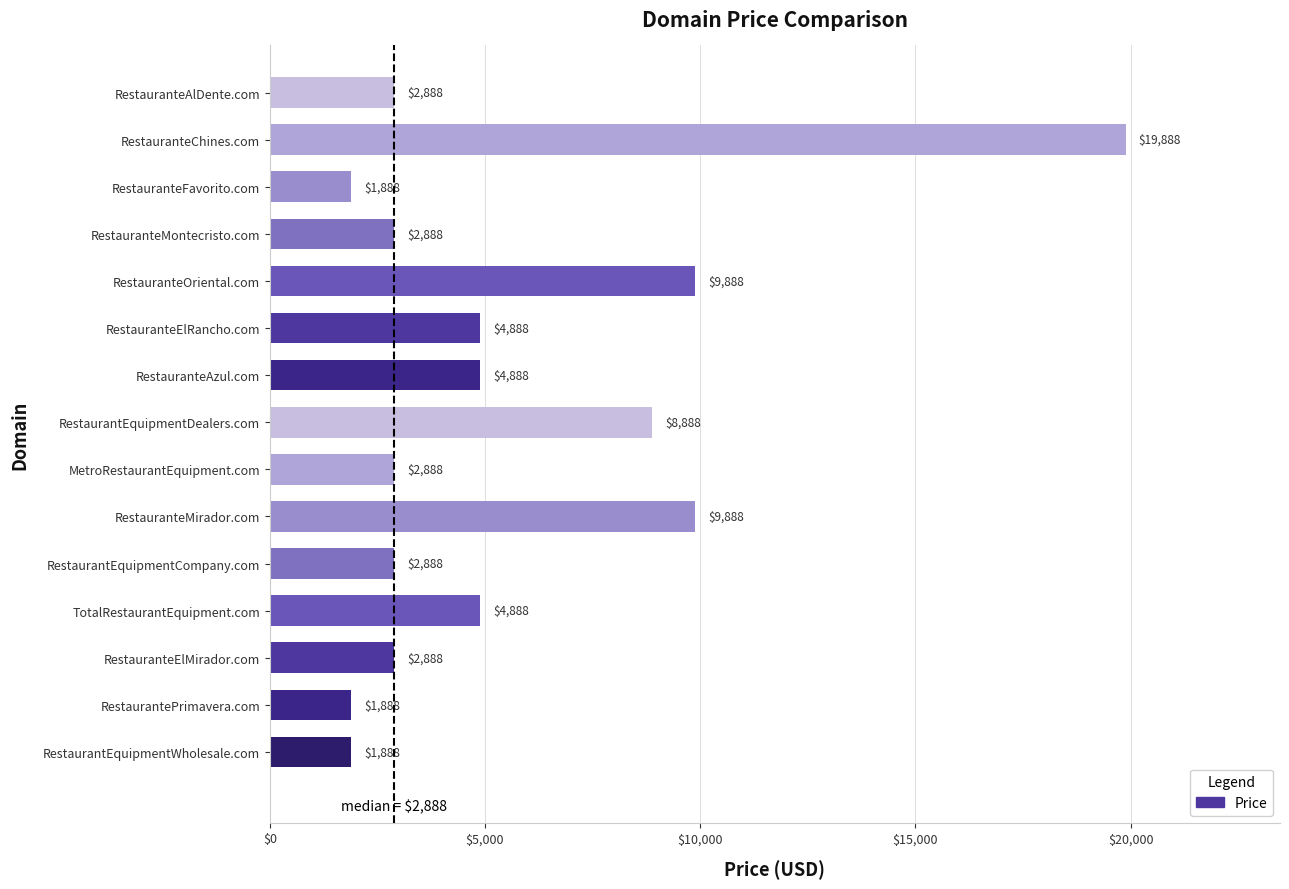

What is the difference between the maximum and minimum values?

18000